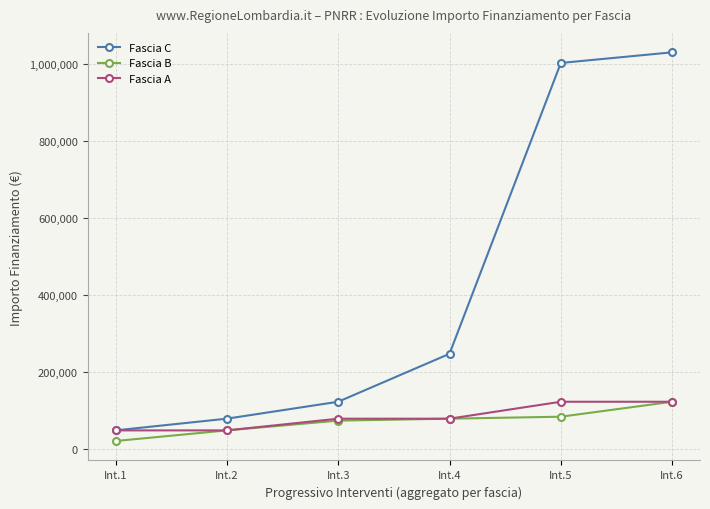

Which series has the widest spread of values?

Fascia C